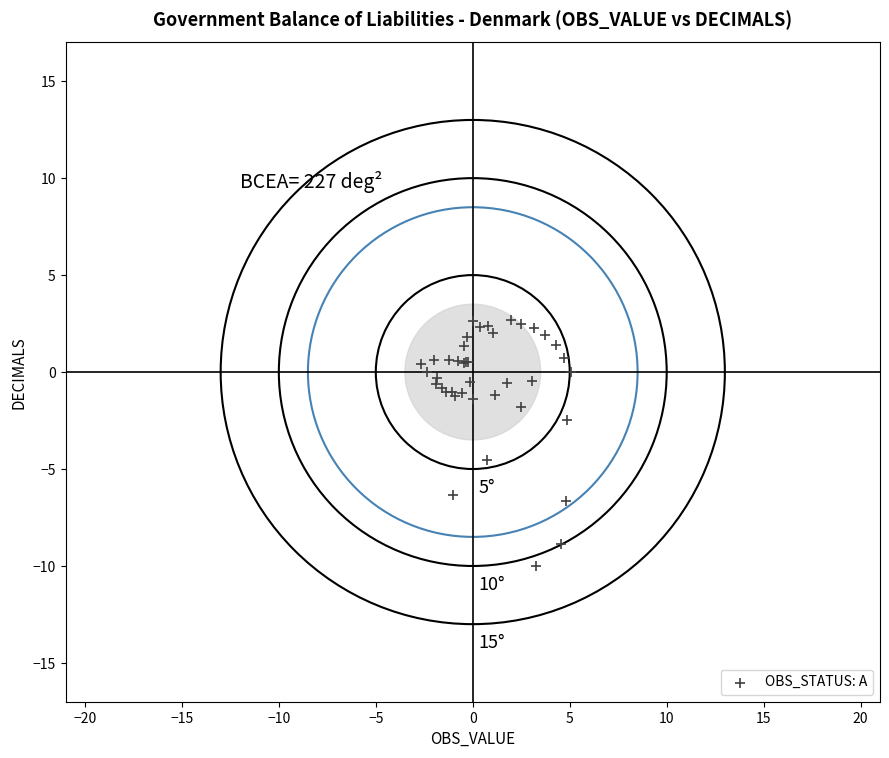

What Y value in the scatter plot is closest to -3?

-2.5